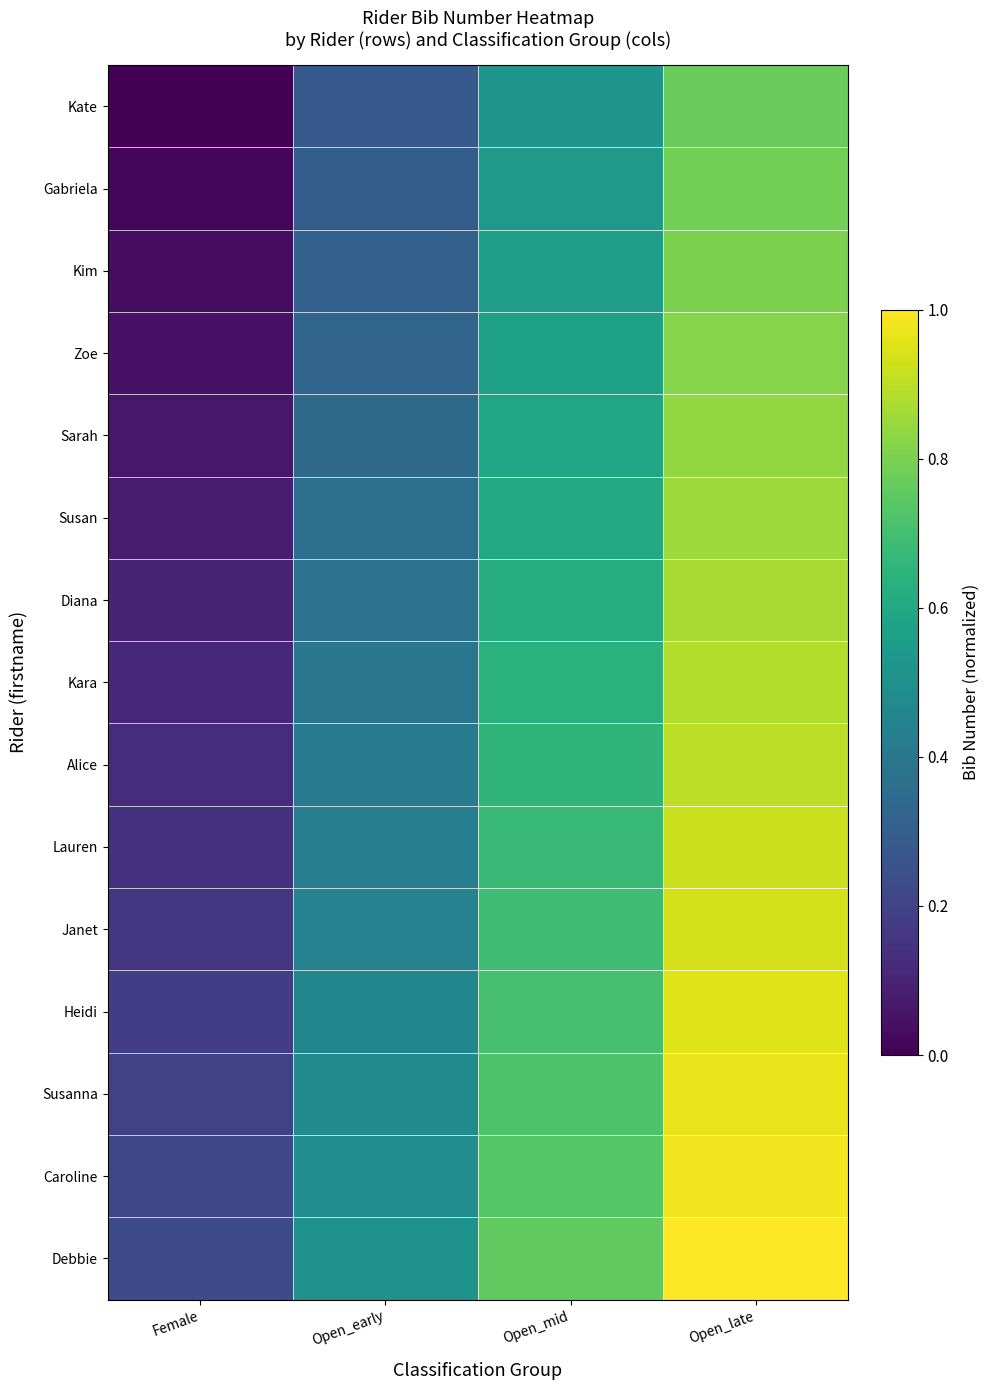

How many distinct data groups are displayed?

15